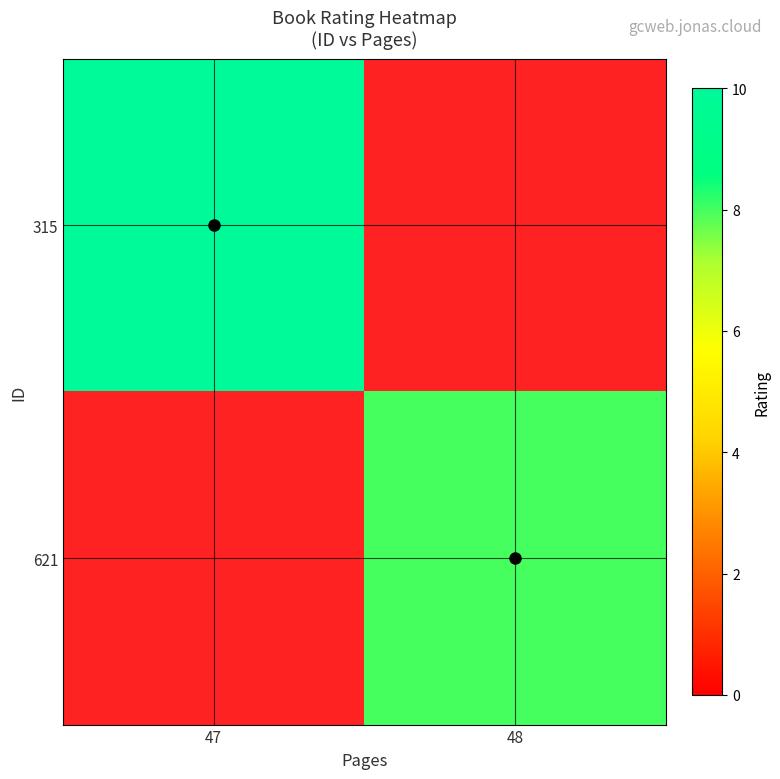

Rank the series at 48 from lowest to highest value.

315, 621